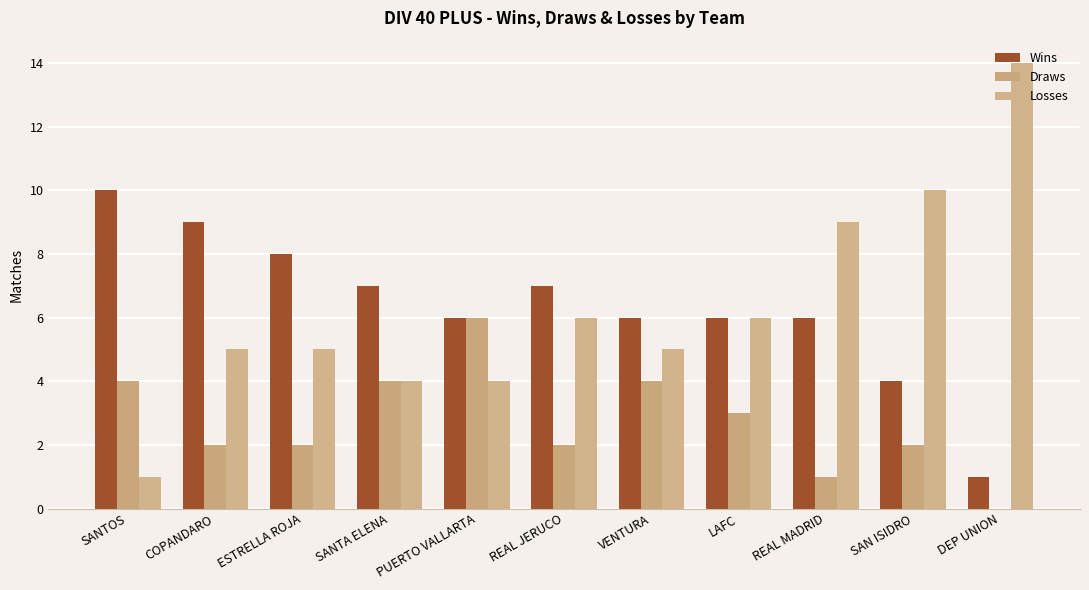

Is it true that Wins equals 1 at DEP UNION?

True